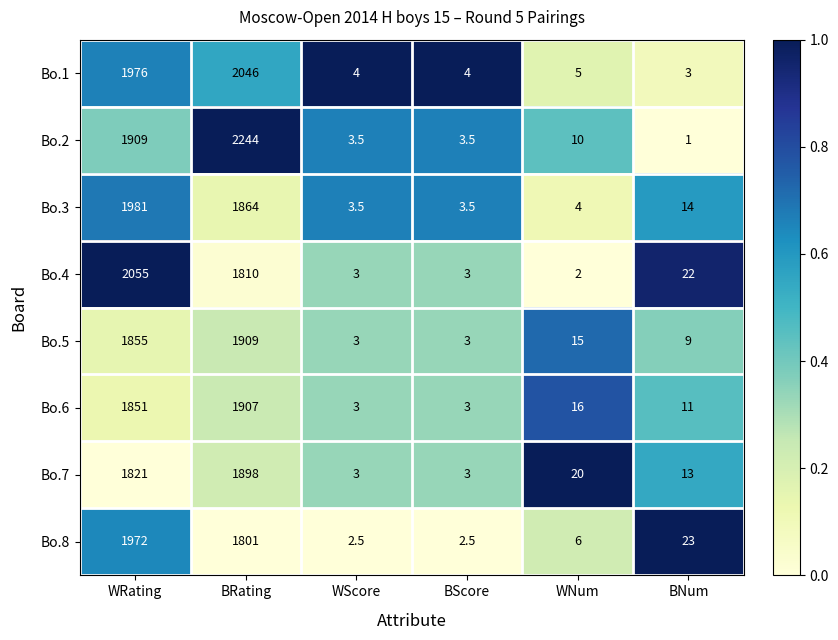

What is the difference between the highest and lowest values at BRating?

443.0